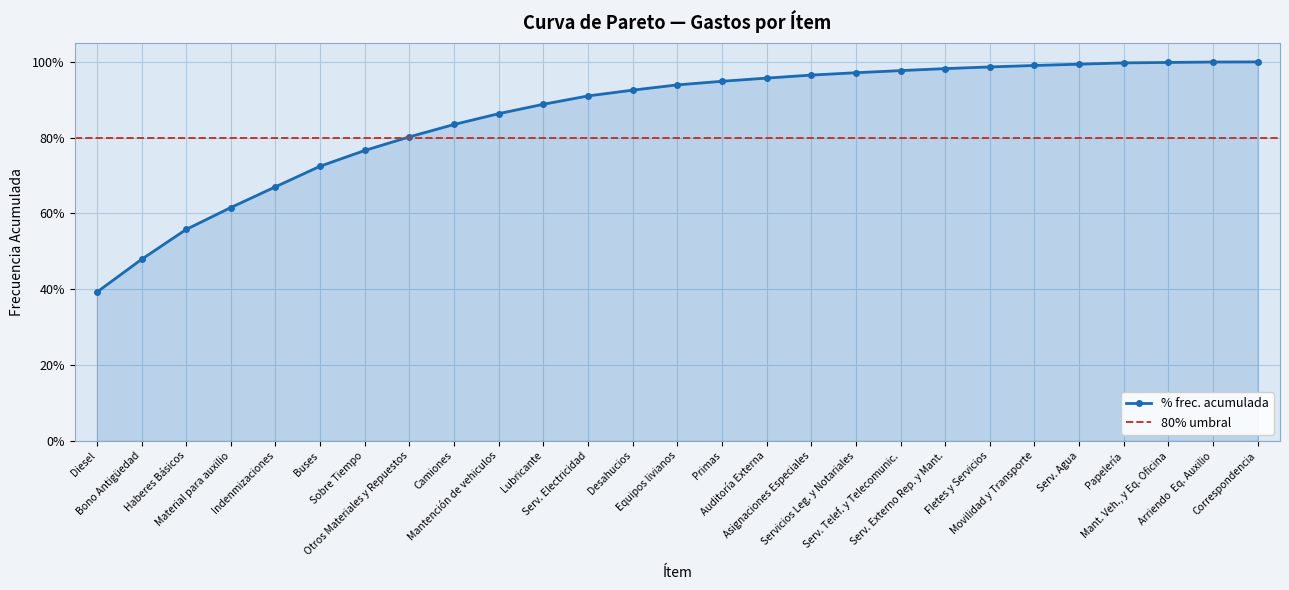

What is the change in value from Lubricante to Equipos livianos?

+0.1